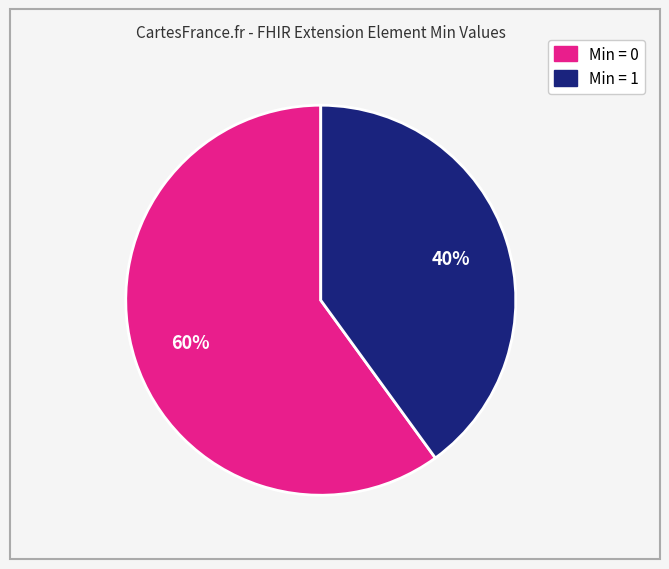

Does any single category account for the majority?

Yes